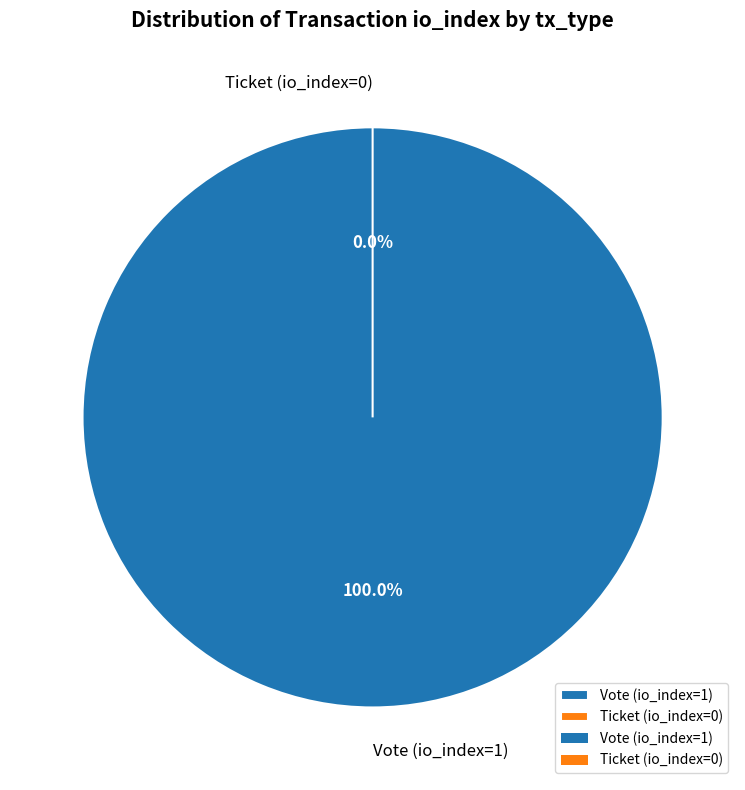

How many segments does this pie chart have?

2